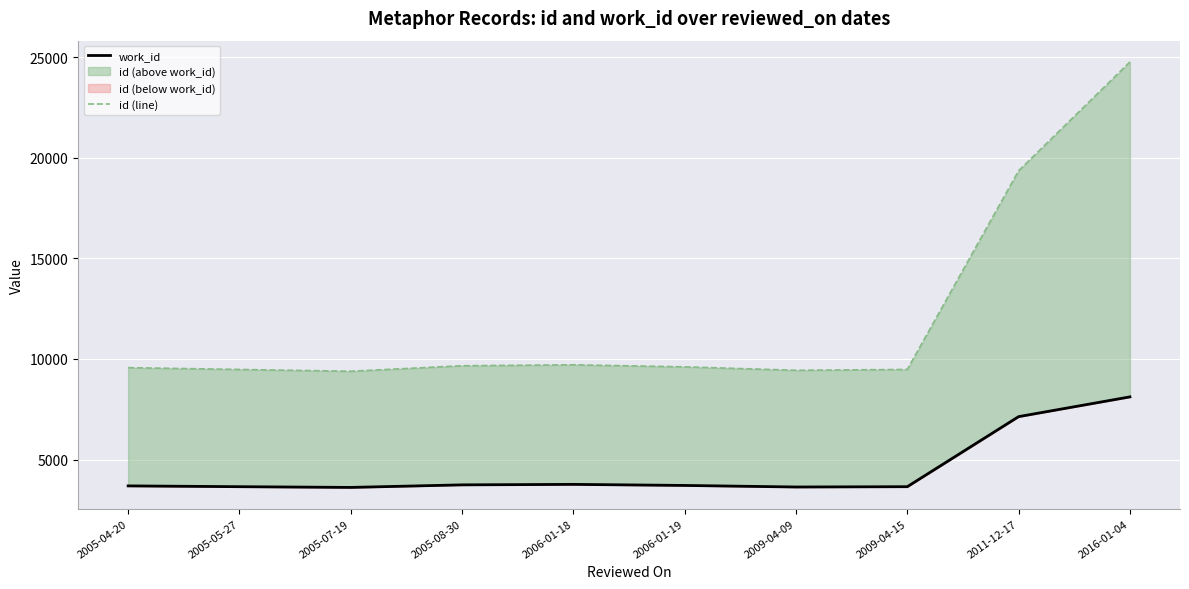

What is the spread (max minus min) of values at 2011-12-17?

12217